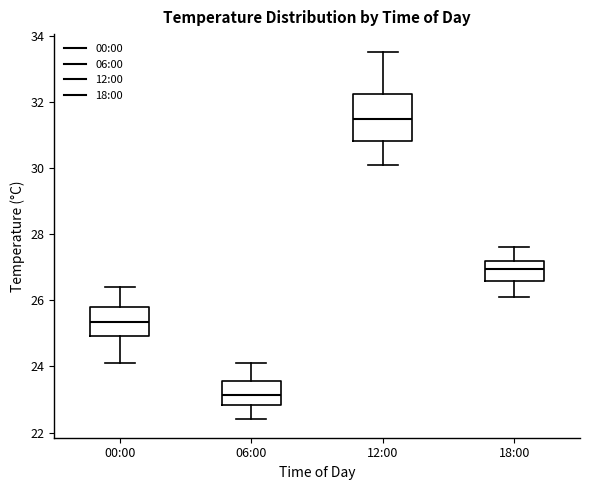

Reading left to right, read every box against the y-axis: the position of its median line, the range the box covers, and the ends of its whiskers. The values are not printed on the chart, so give them approximately, as read against the axis.

00:00: median 25.4, box 25.0 to 25.8, whiskers 24.2 to 26.4
06:00: median 23.2, box 22.8 to 23.6, whiskers 22.4 to 24.2
12:00: median 31.6, box 30.8 to 32.2, whiskers 30.2 to 33.6
18:00: median 27.0, box 26.6 to 27.2, whiskers 26.2 to 27.6